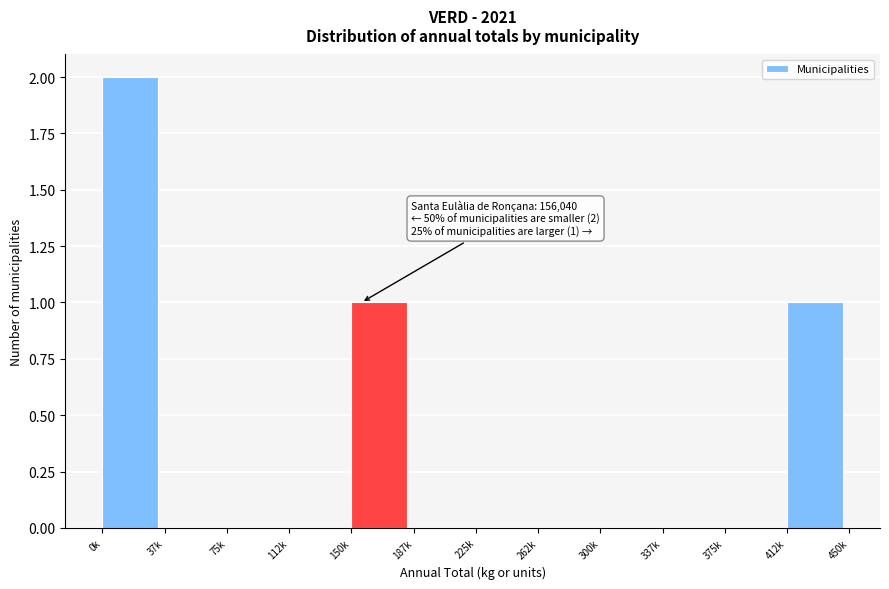

Reading left to right, what are all the values shown in this chart?

0k=2	37k=0	75k=0	112k=0	150k=1	187k=0	225k=0	262k=0	300k=0	337k=0	375k=0	412k=1